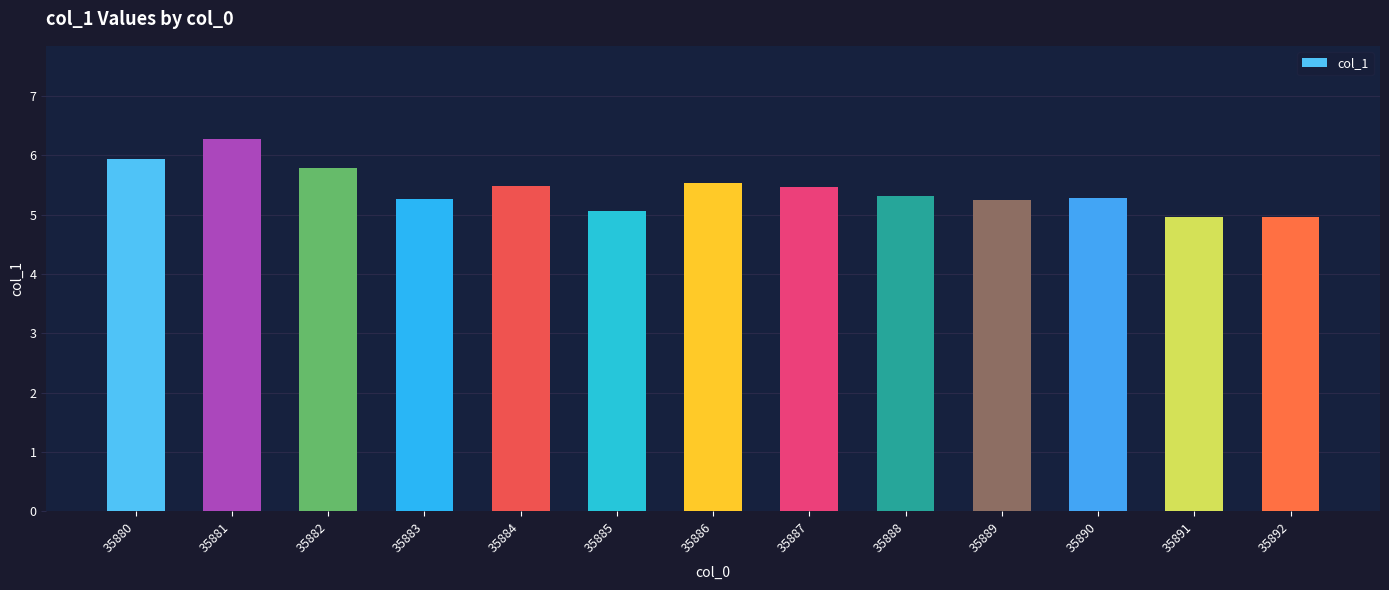

What is the minimum value shown in the chart?

5.0